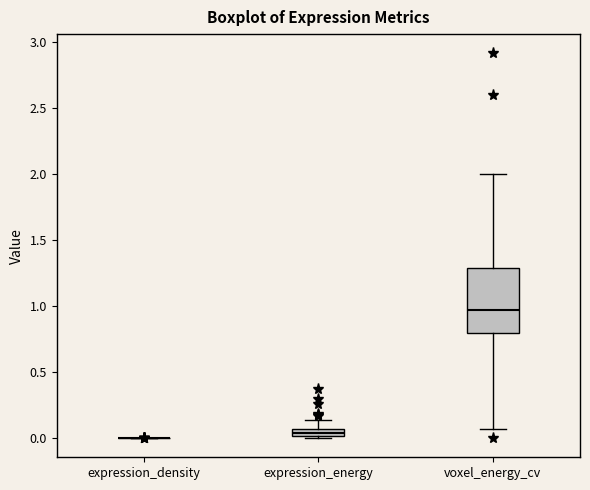

Which box is the tallest, from its lower edge to its upper edge?

voxel_energy_cv